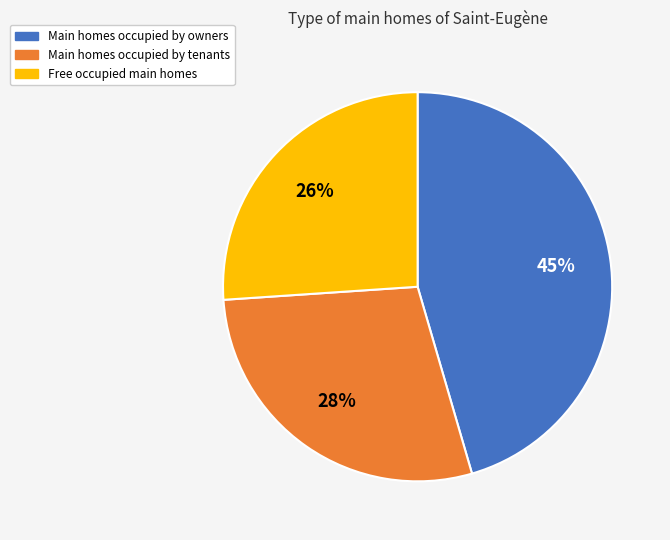

Count the number of slices in the pie.

3